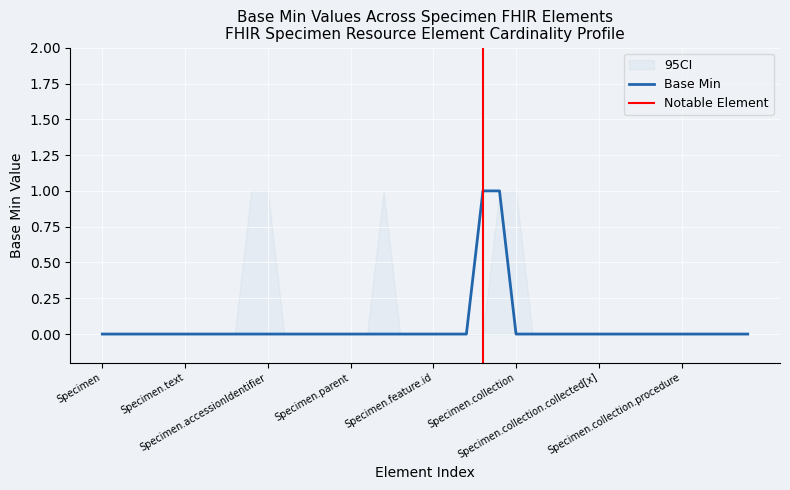

At which category is the sum across all series the highest?

Specimen.feature.description